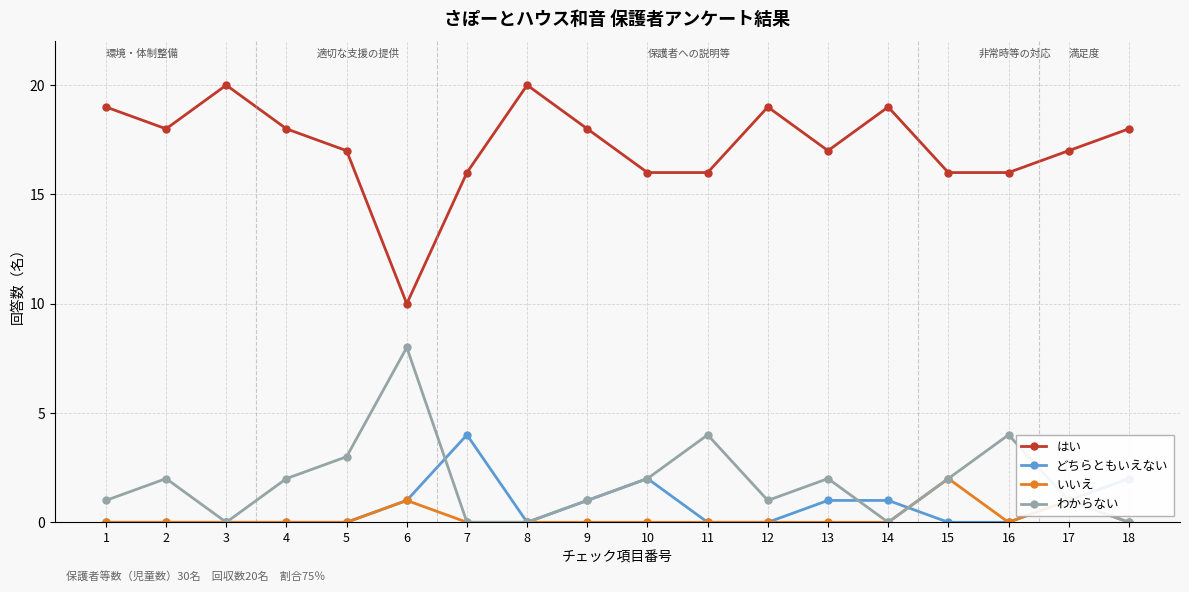

Where is the first local minimum for わからない?

3